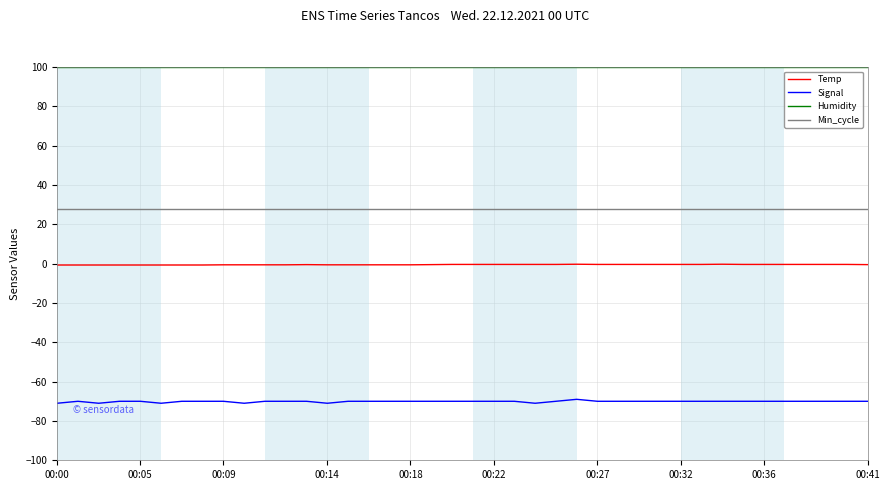

How many lines are shown in the chart?

4